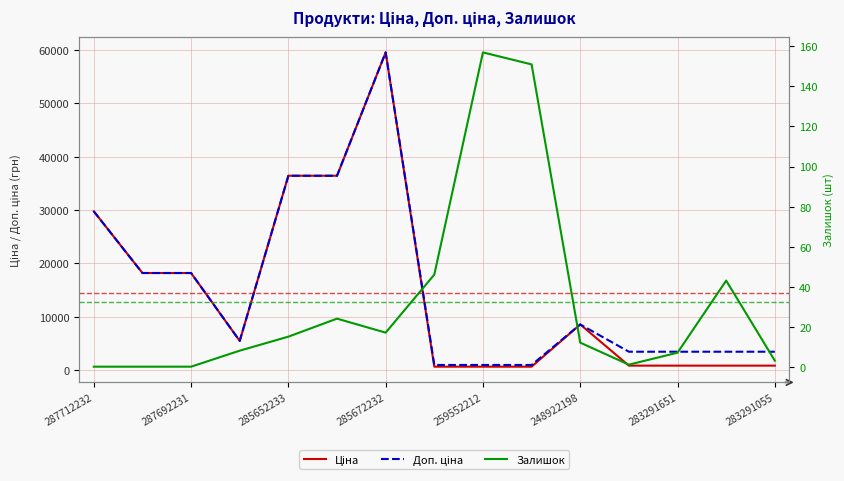

How many interior local valleys does the Доп. ціна series have?

1